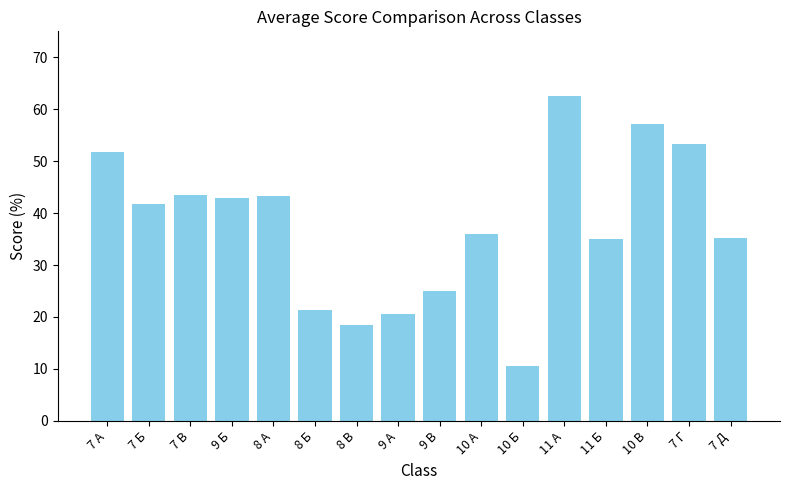

Is it true that the value at 11 Б is 18.3?

False